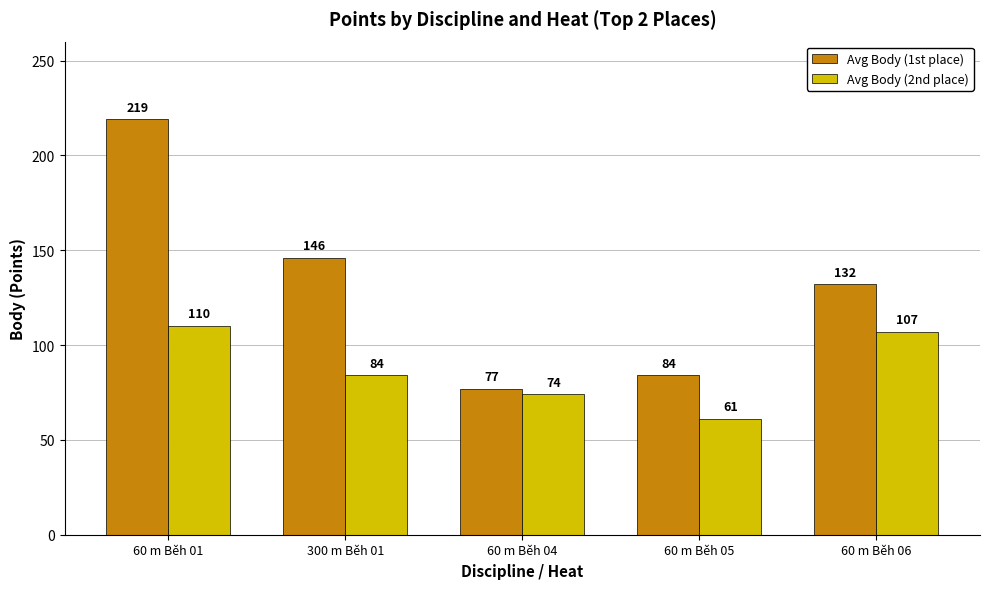

Read the Avg Body (1st place) value at 60 m Běh 04, to the nearest 50.

100